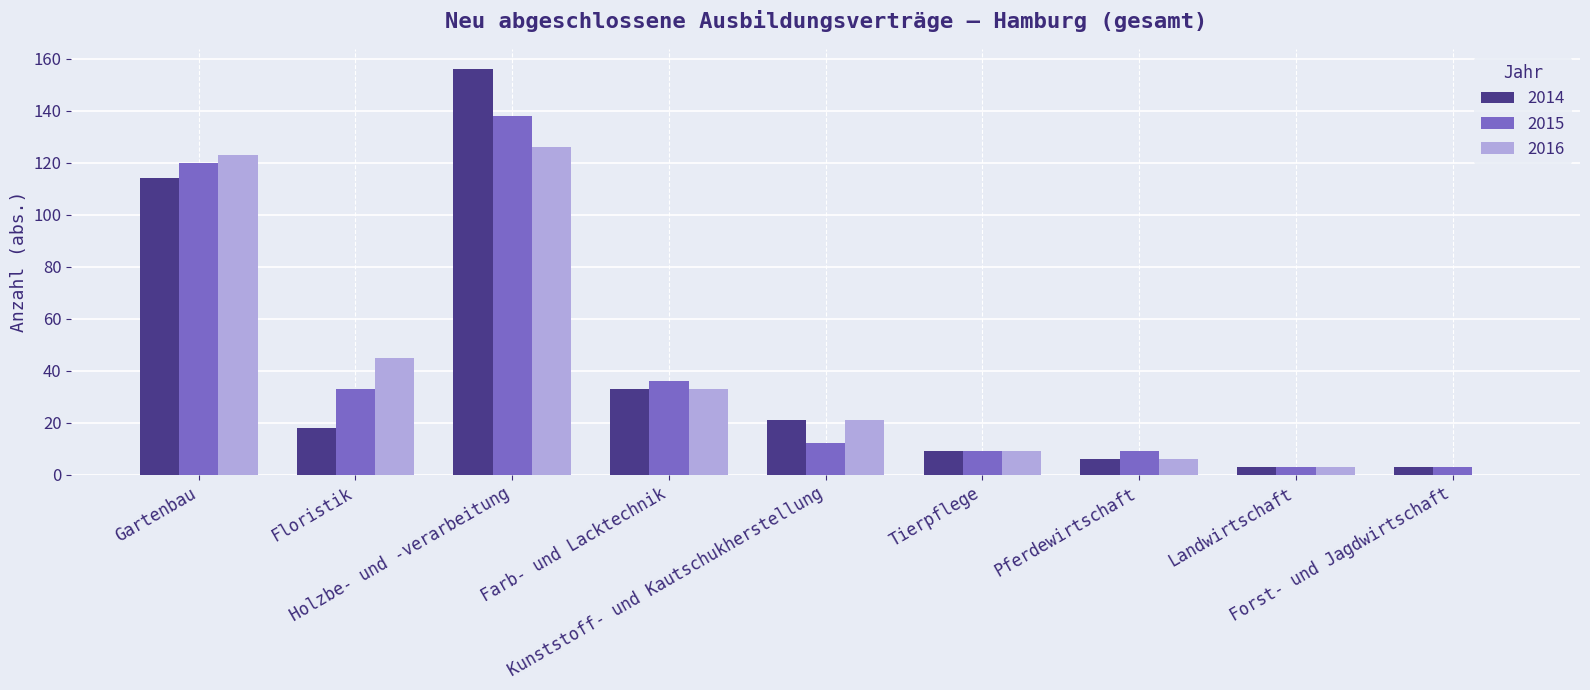

What is the greatest value displayed?

156